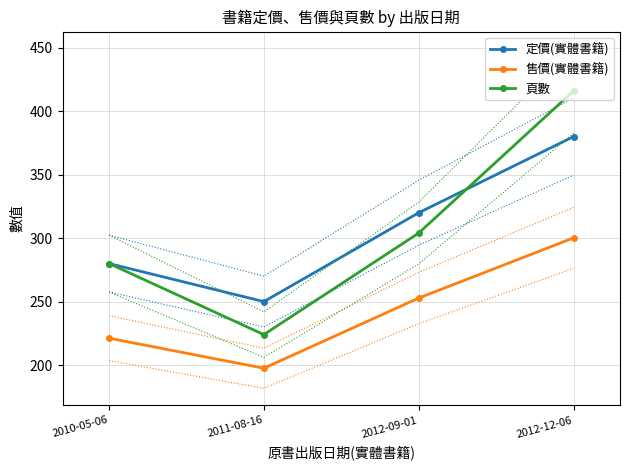

What is the total value across all series at 2012-09-01?

876.8